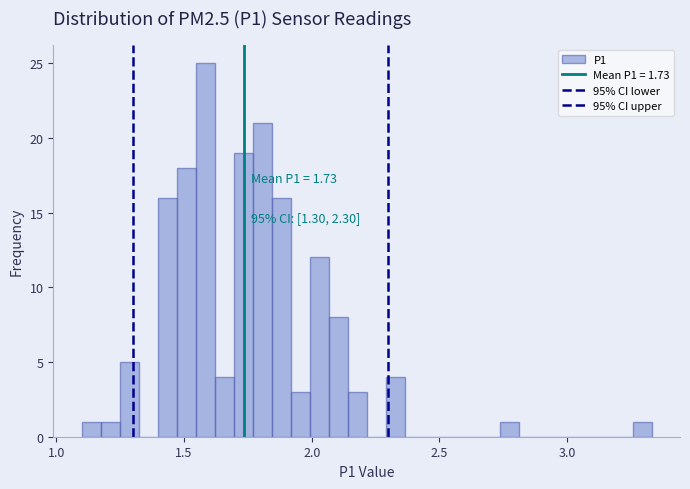

Read against the x-axis, roughly where is the centre of the tallest bar?

1.60